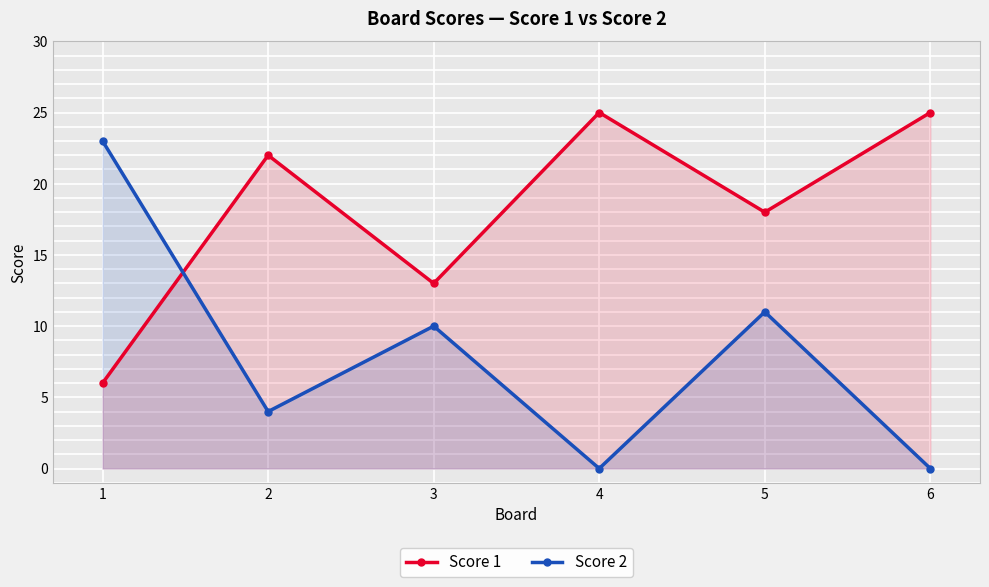

In Score 1, how many points are higher than both neighbors (excluding endpoints)?

2